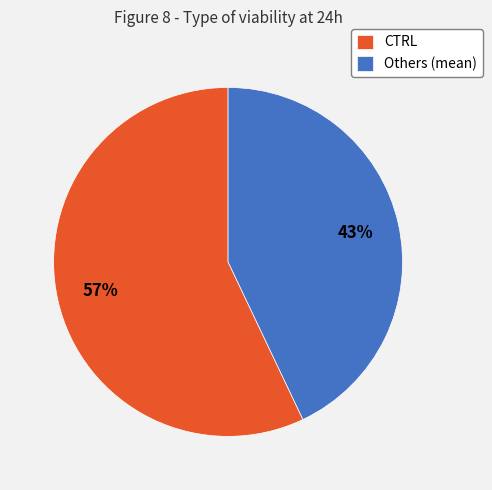

Between CTRL and Others (mean), which is larger?

CTRL